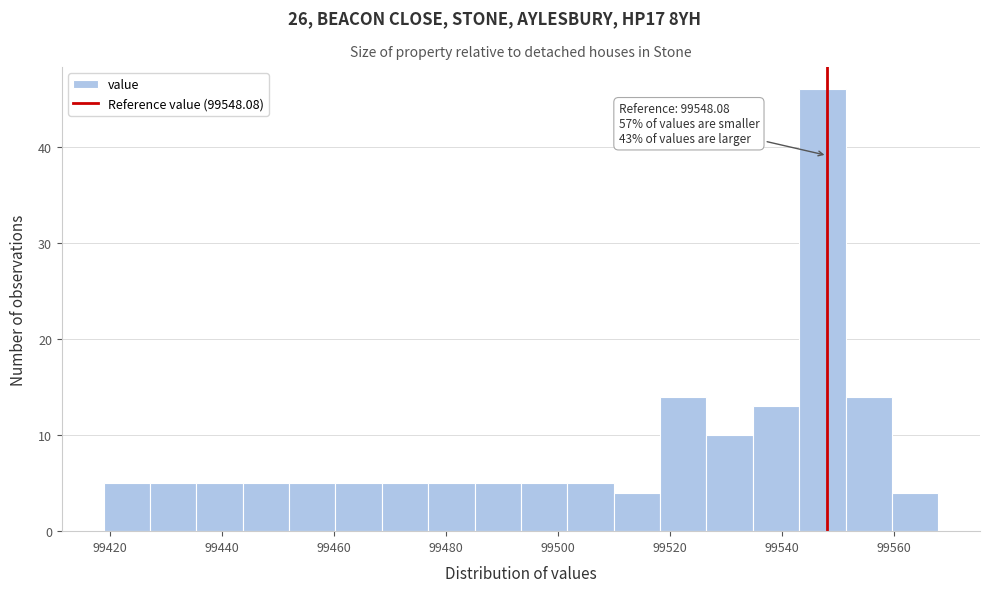

Over which range of the x-axis is the bar tallest?

99544 to 99552